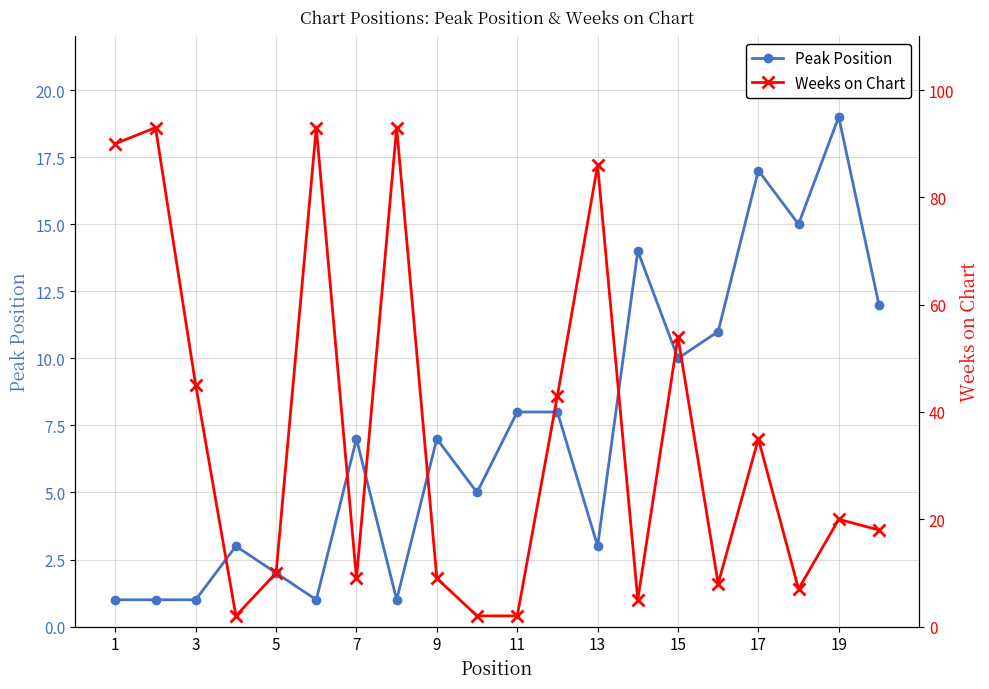

How many data points does each series have?

20